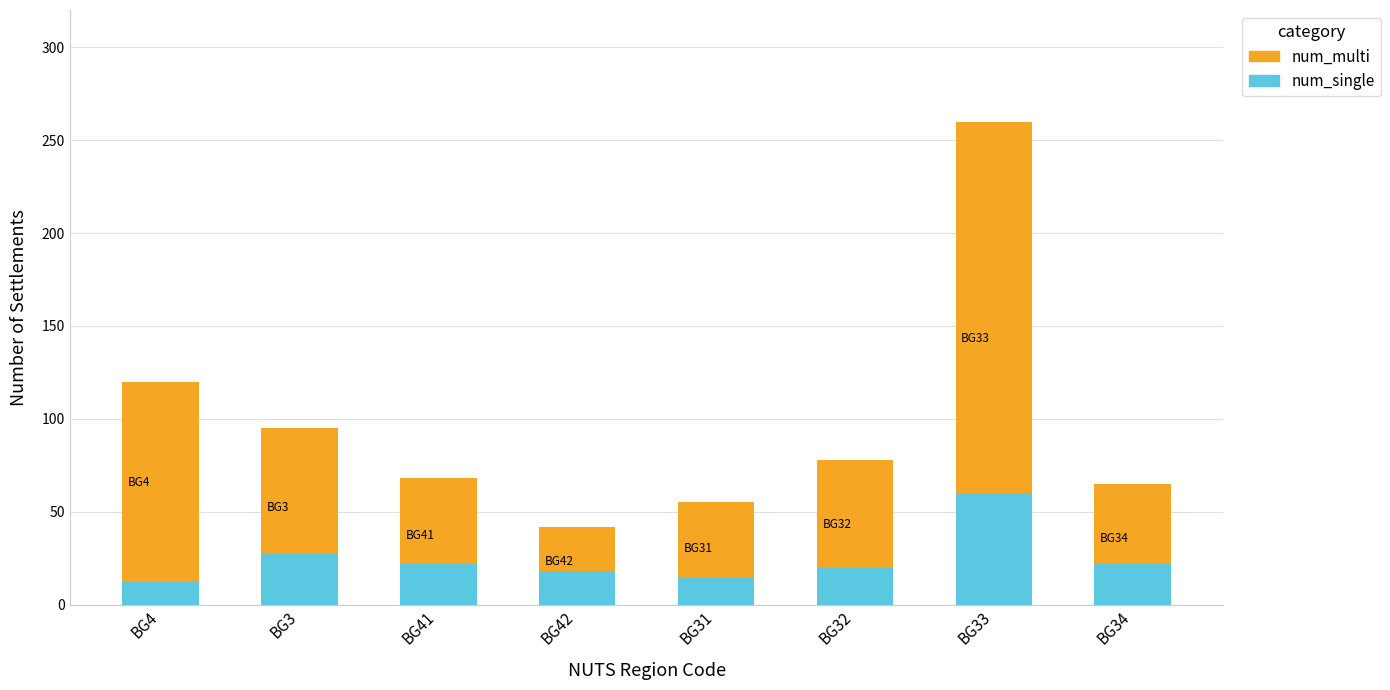

What is the average value of the num_single series?

25